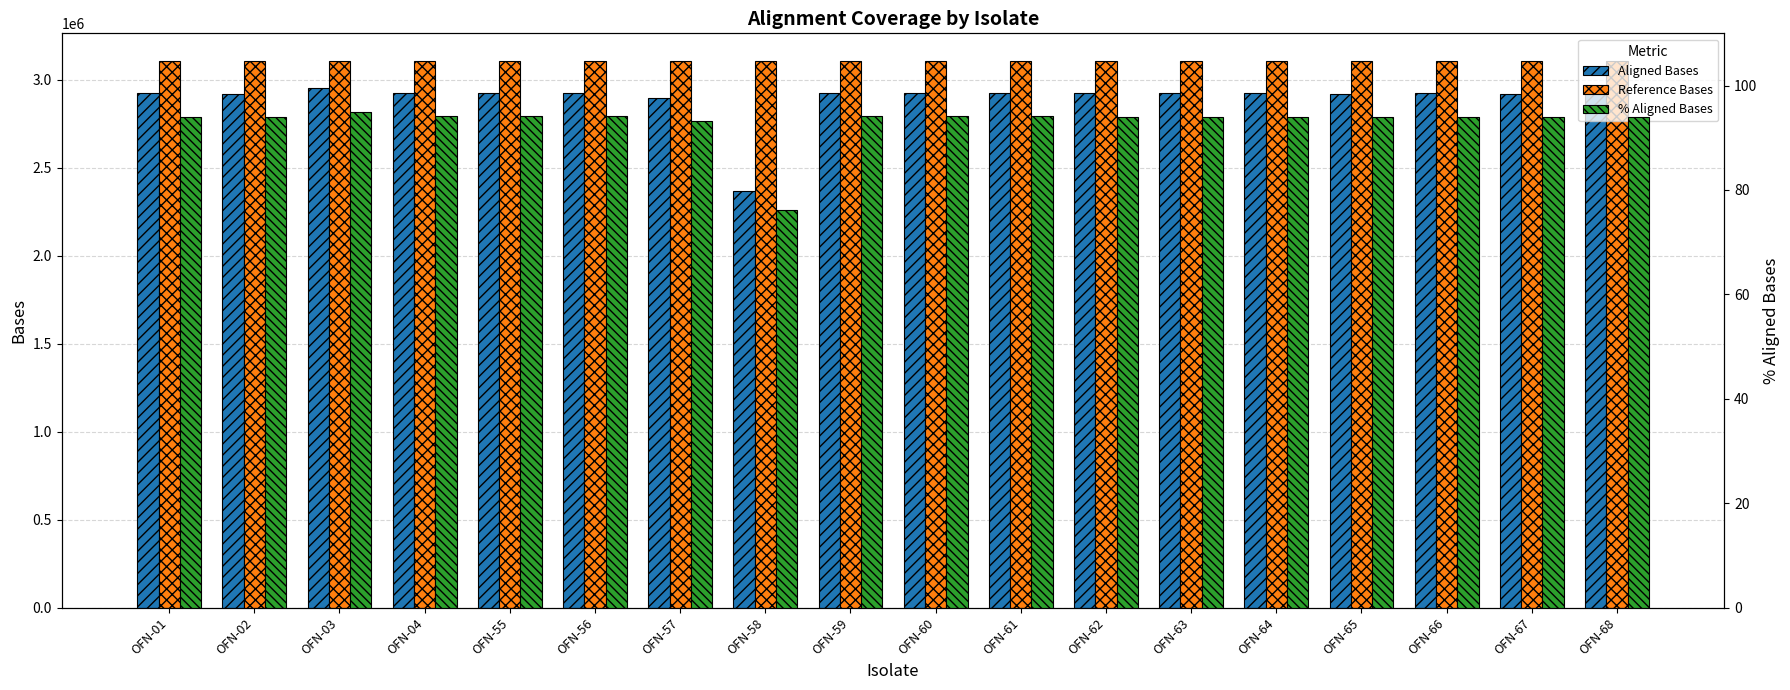

Which series has the largest total across all categories?

Reference Bases